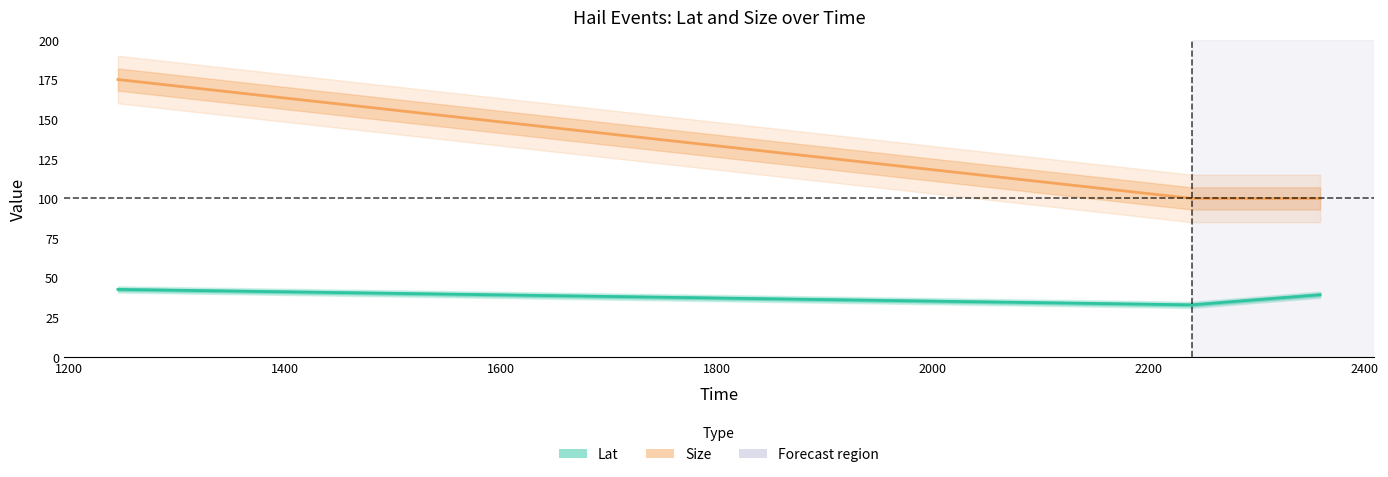

What is the greatest value displayed?

175.0